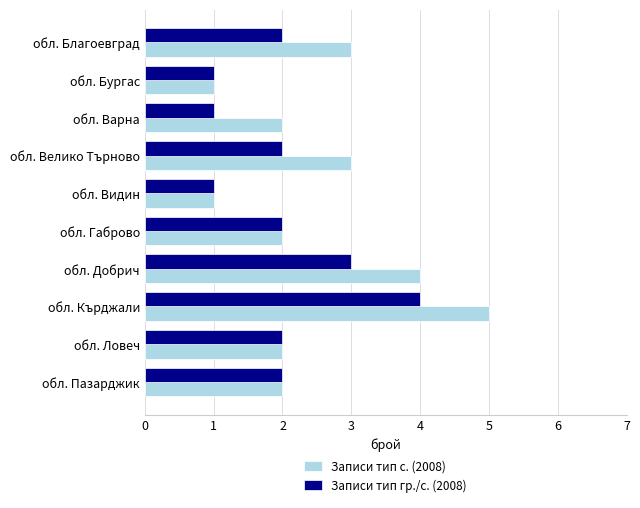

What are all the series names shown in the legend?

Записи тип с. (2008), Записи тип гр./с. (2008)